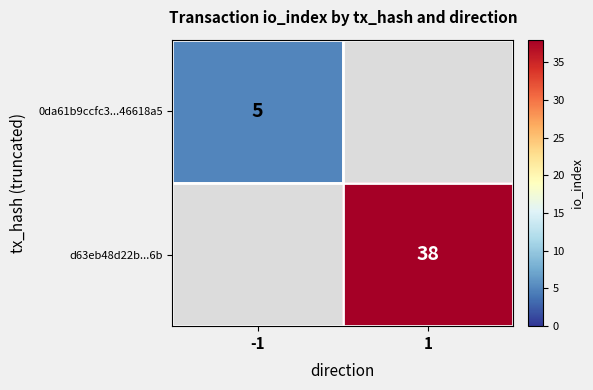

The value of 0da61b9ccfc3...46618a5 at -1 is 2. True or false?

False